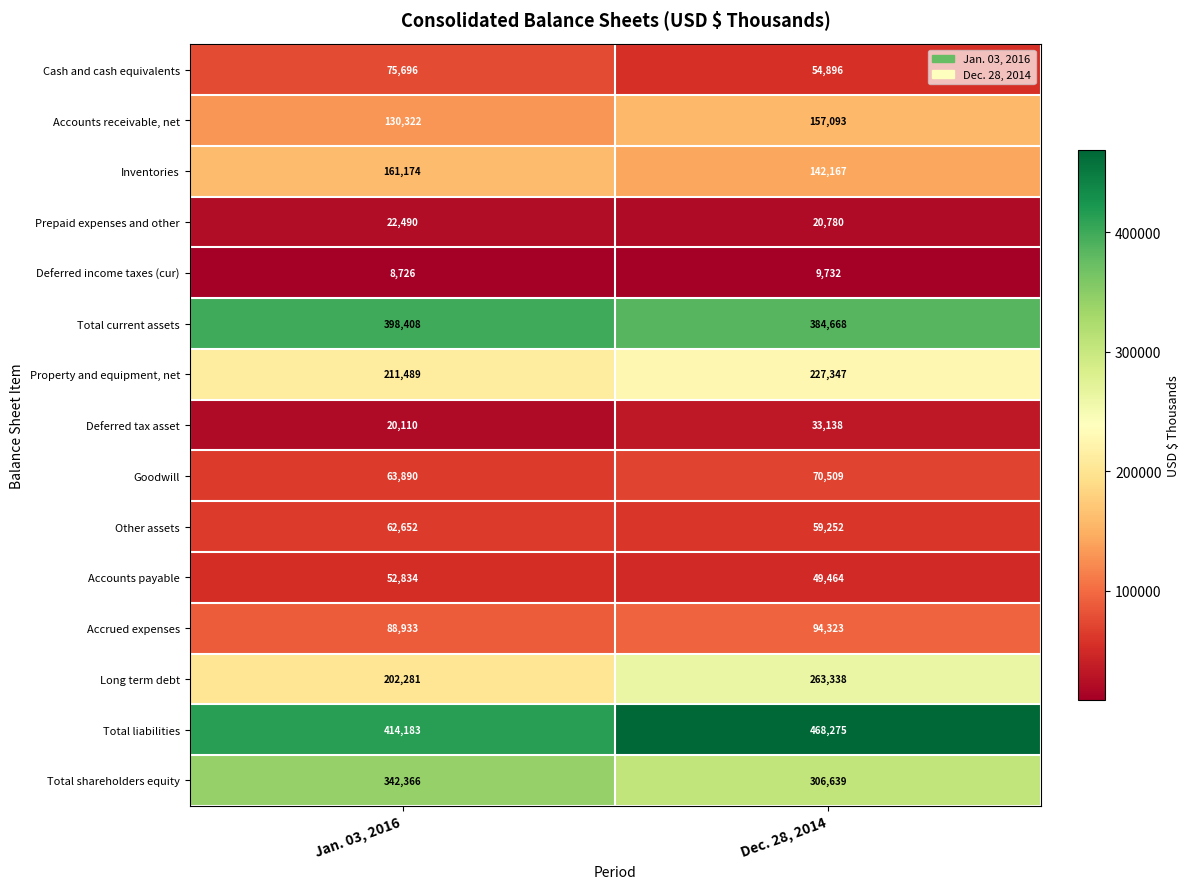

What is the difference between the highest and lowest values at Jan. 03, 2016?

405457